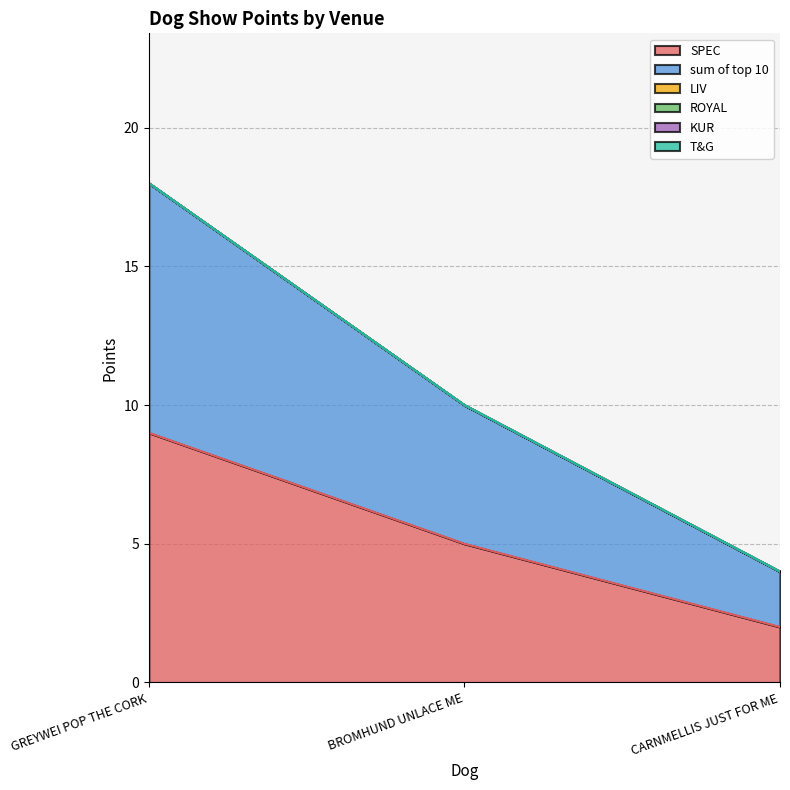

Between CARNMELLIS JUST FOR ME and BROMHUND UNLACE ME, which is larger?

BROMHUND UNLACE ME